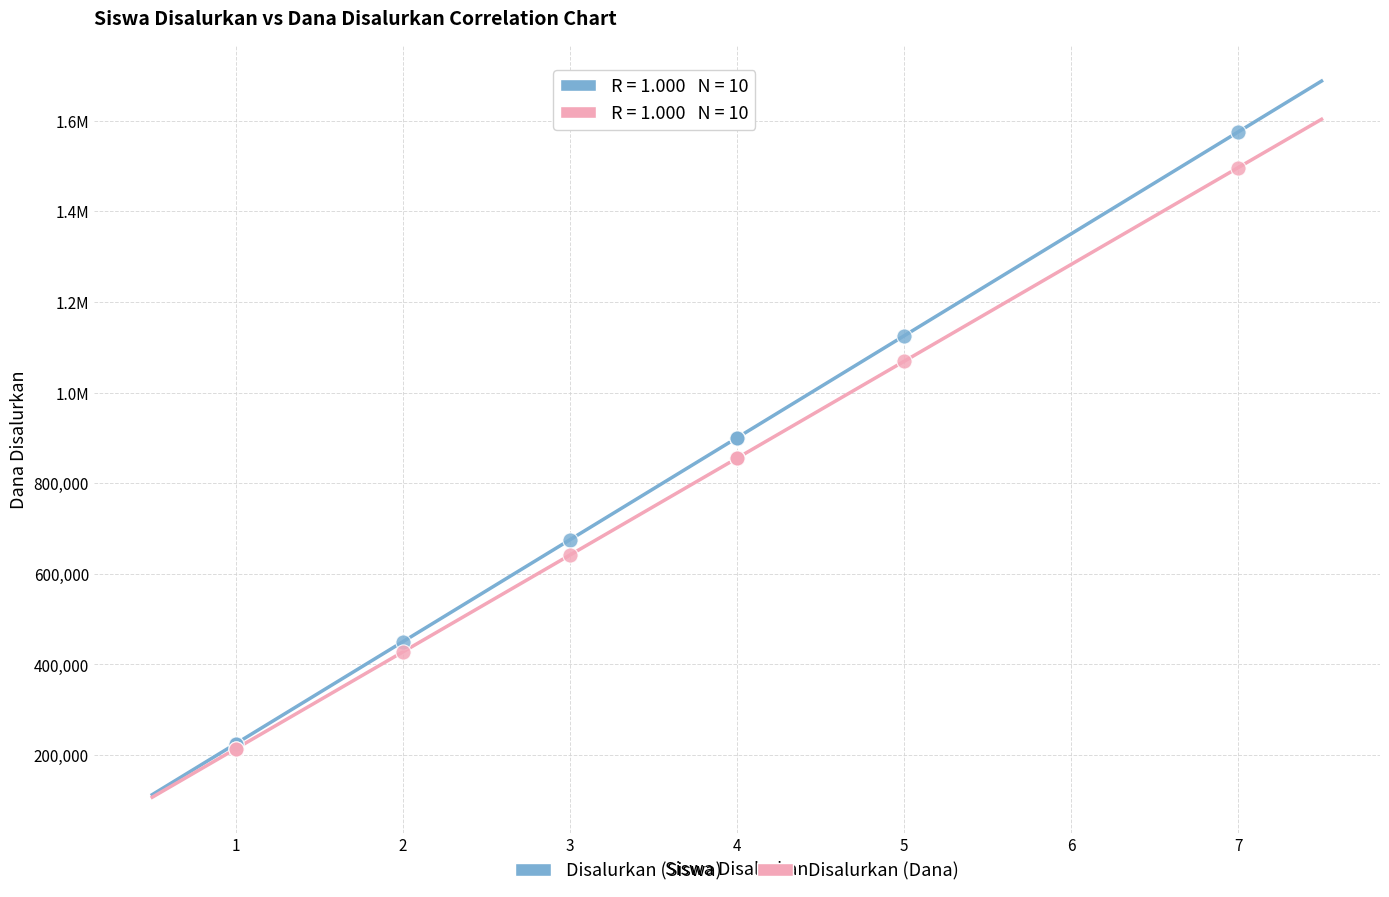

What are all the series names shown in the legend?

Disalurkan (Siswa), Disalurkan (Dana)